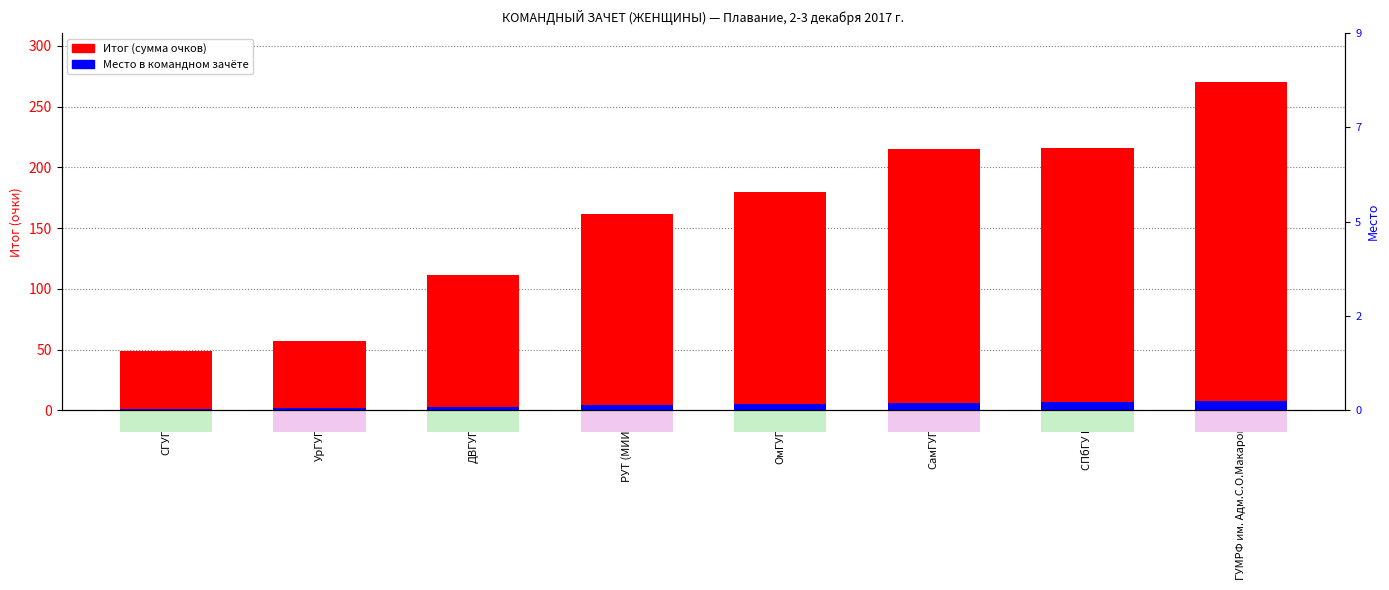

At which label does Место first exceed 5?

СамГУПС